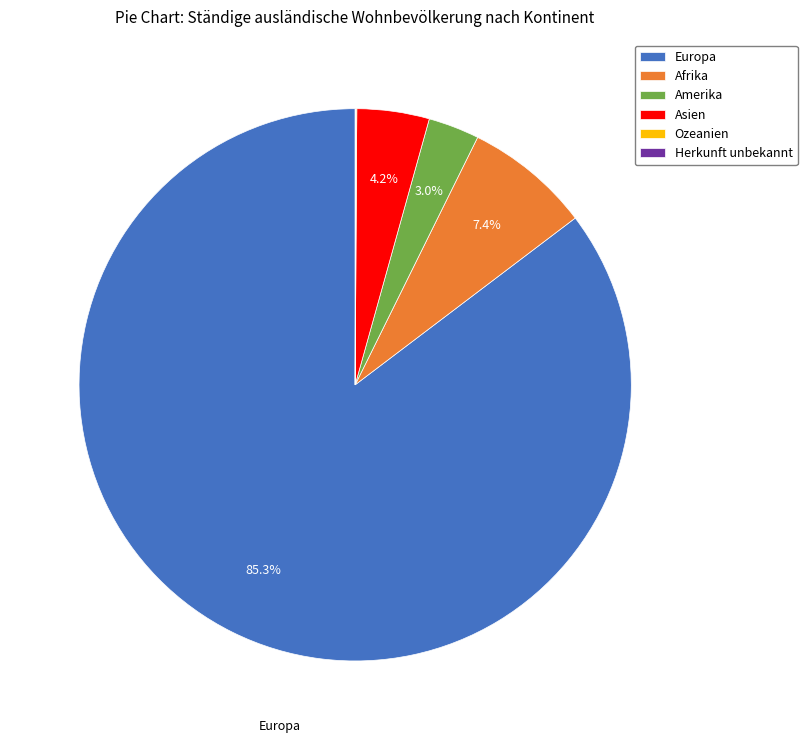

Which category has the biggest portion of the pie?

Europa